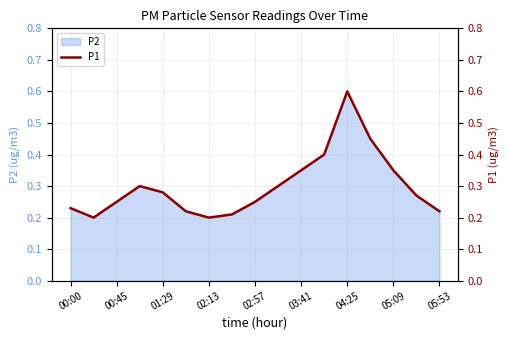

What is the average value?

0.3